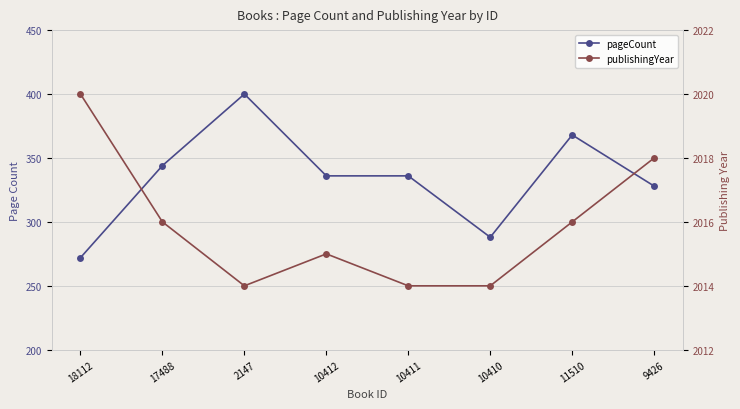

Which series has the largest range (max minus min)?

pageCount